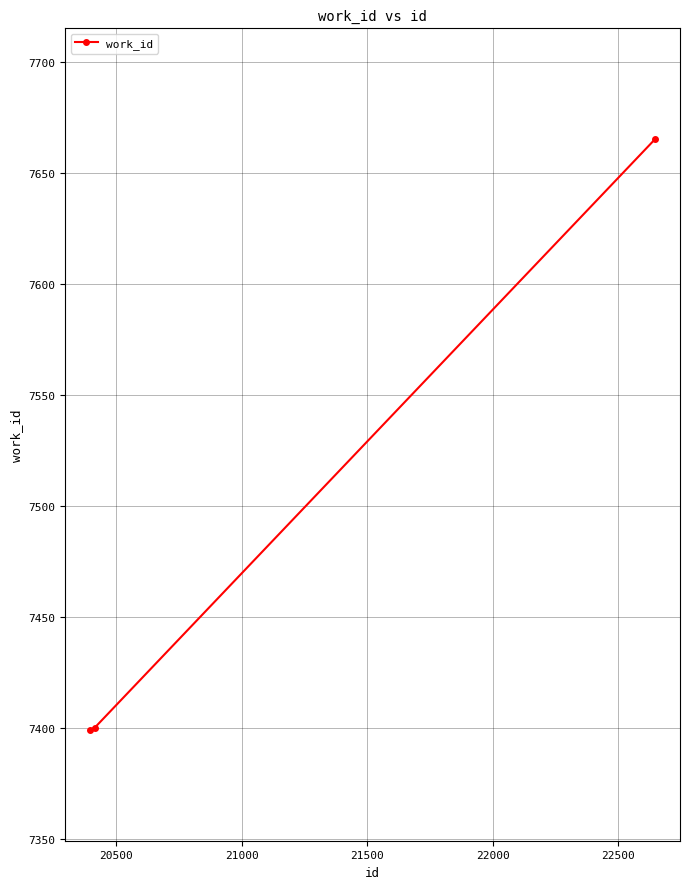

How many data points are less than 7400?

1